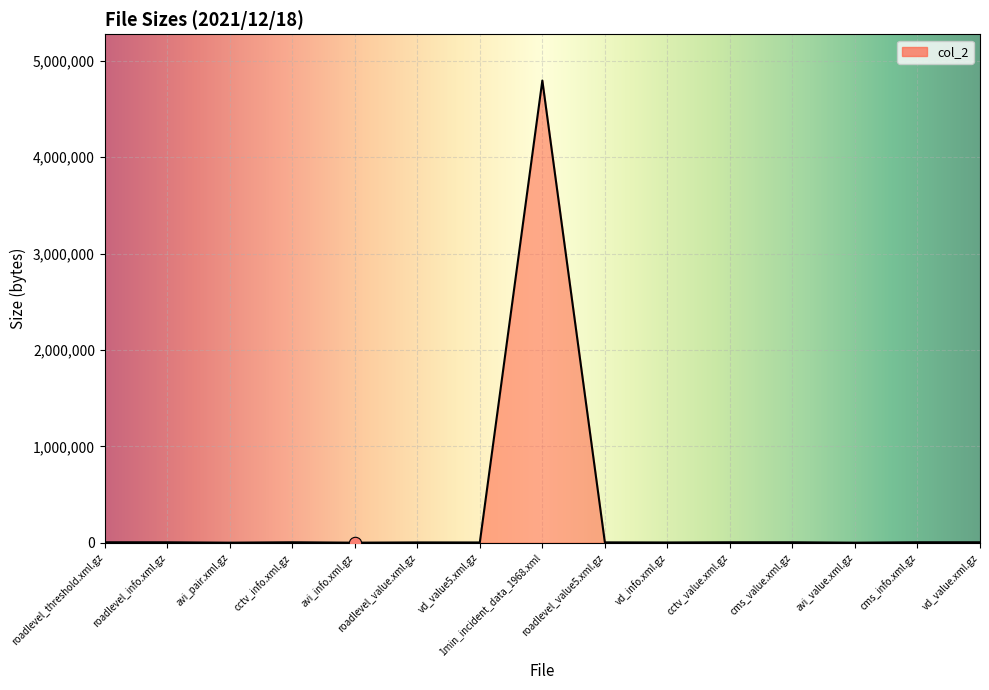

What is the change in value from avi_pair.xml.gz to roadlevel_value5.xml.gz?

+3129